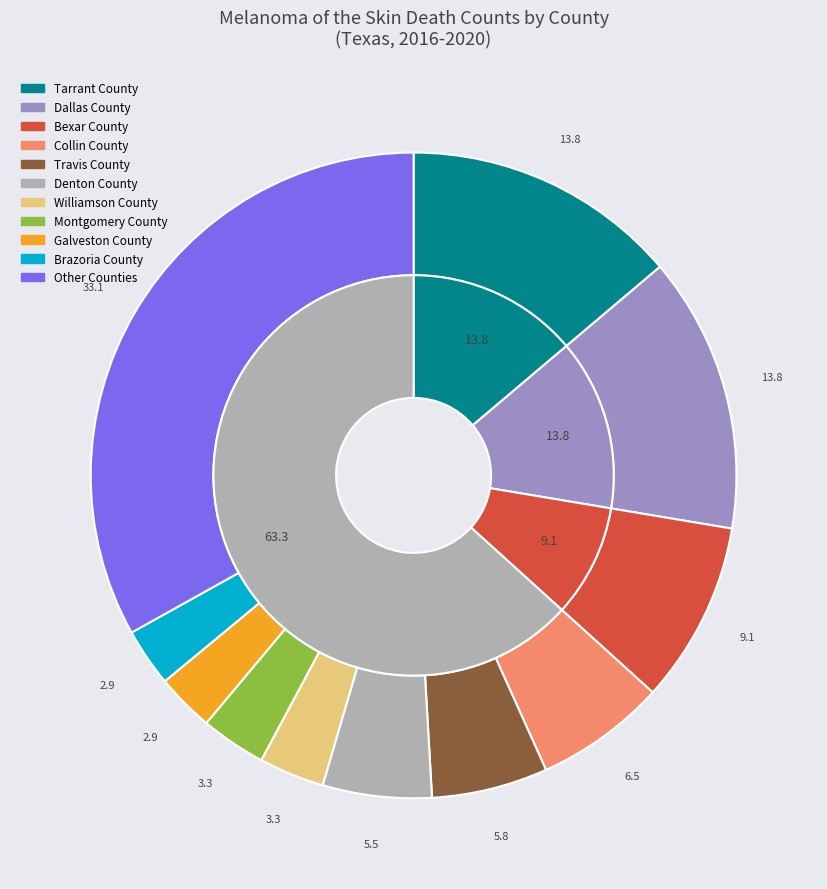

Combined, do Taylor County and Tarrant County account for over 50%?

No